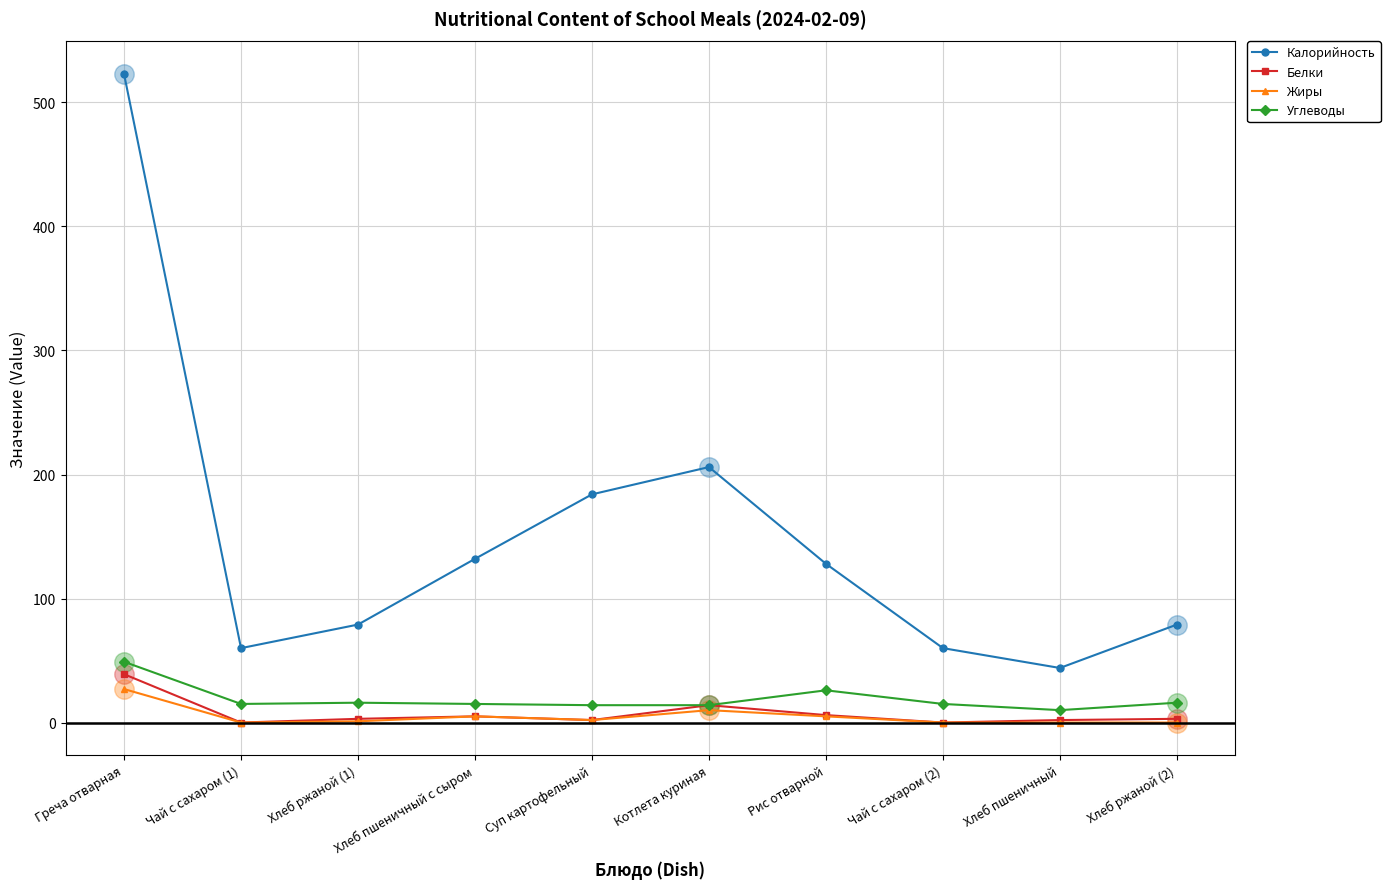

At which category is the sum across all series the highest?

Греча отварная